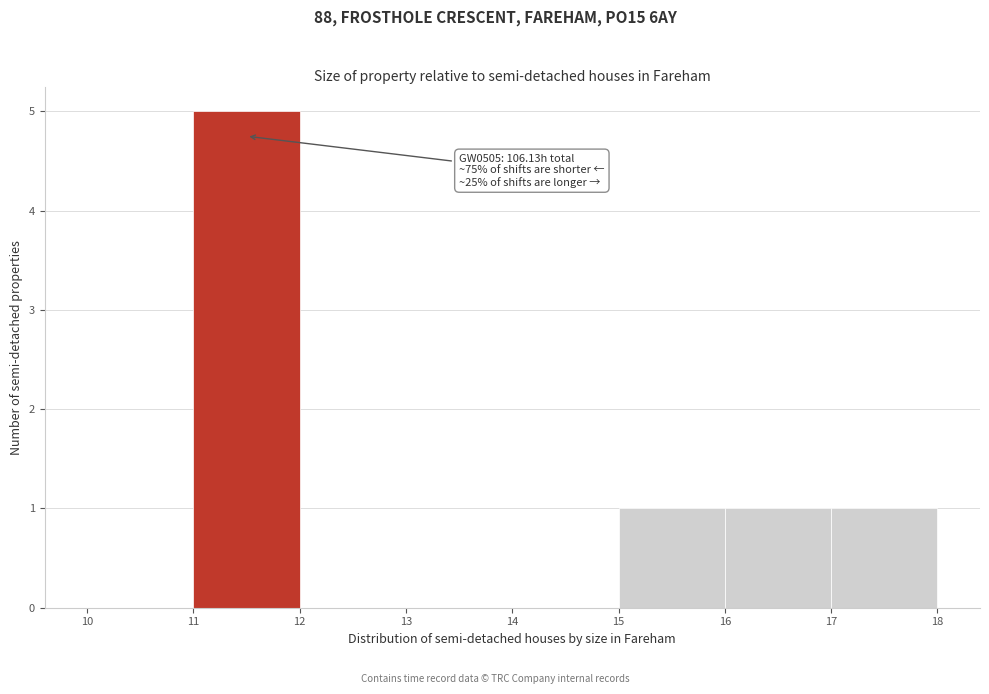

Over which range of the x-axis is the bar tallest?

11 to 12